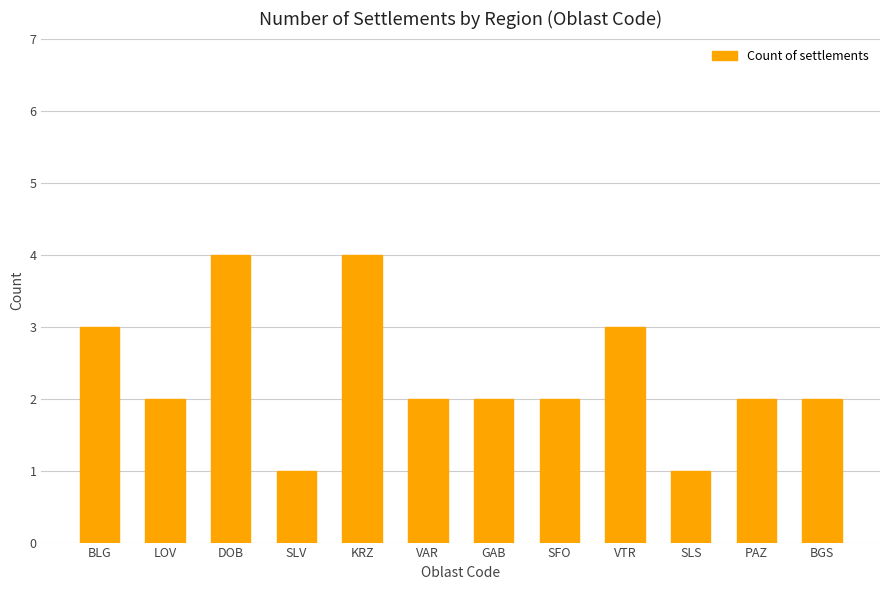

Reading right to left, what are all the values shown in this chart?

2	2	1	3	2	2	2	4	1	4	2	3